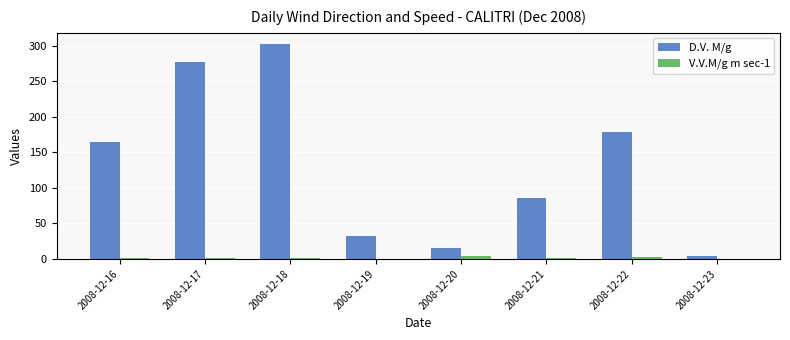

Which series changed the most between 2008-12-16 and 2008-12-23?

D.V. M/g